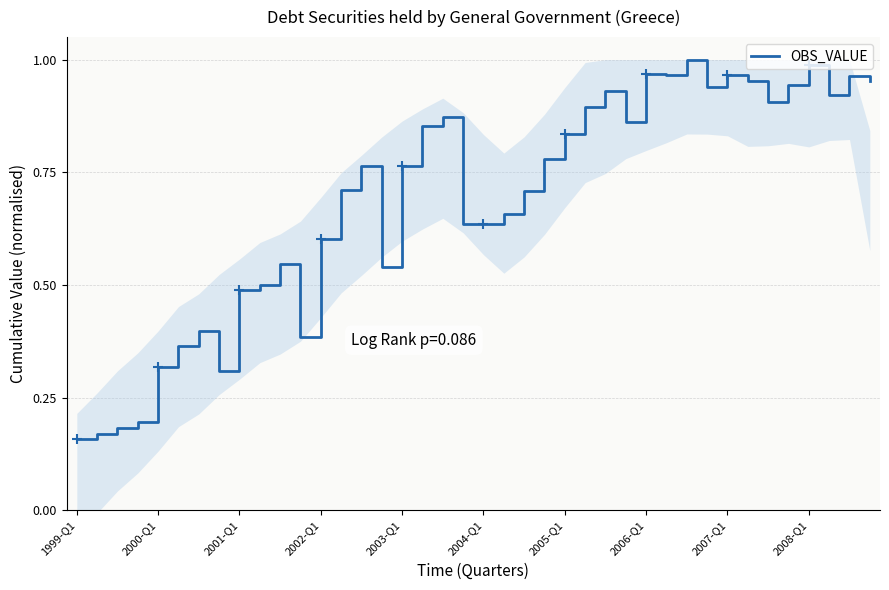

What is the average value?

0.7